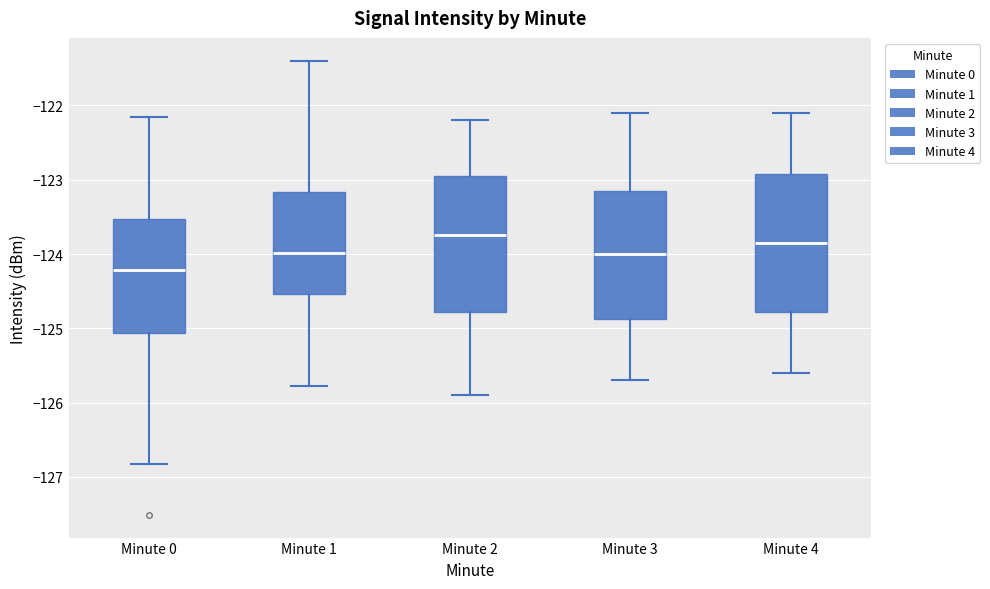

Where does the lower whisker of the box for Minute 2 end on the y-axis? The values are not printed on the chart, so give them approximately, as read against the axis.

-125.9